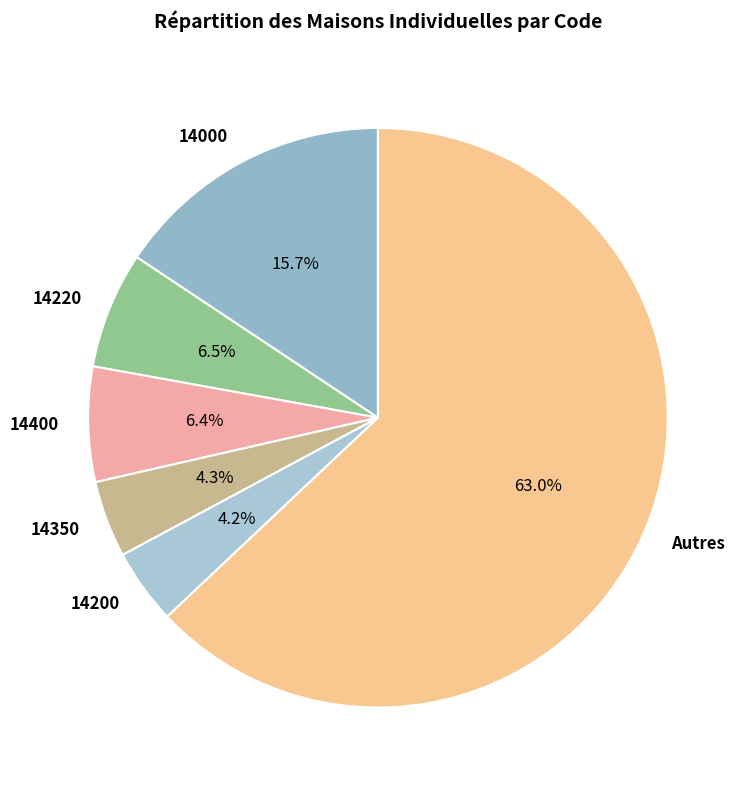

Which slice represents more than half of the pie?

Autres